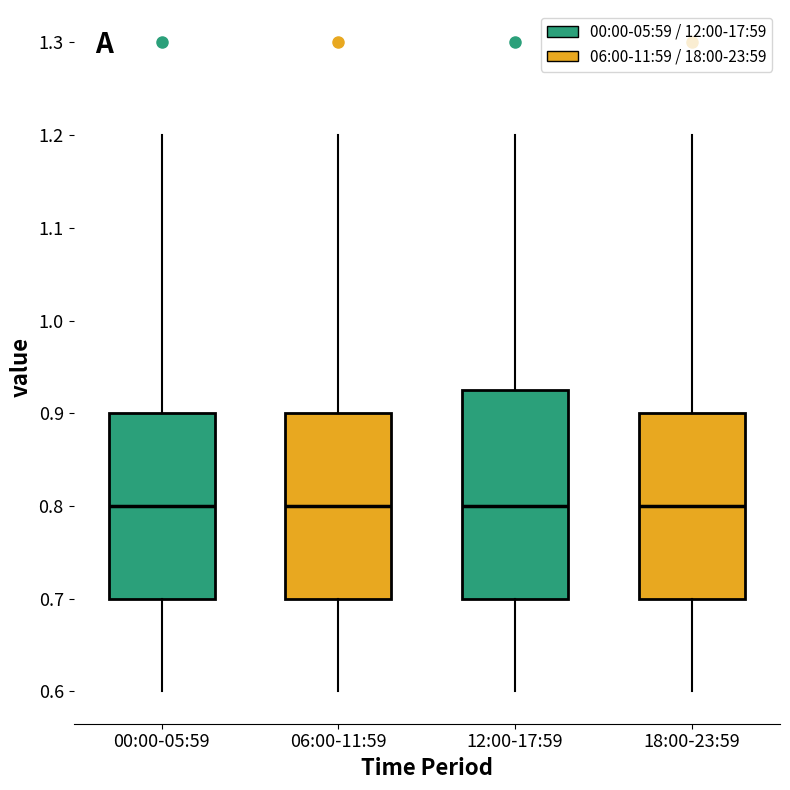

Reading left to right, transcribe this box plot: for each box, give where its median line is, the range the box spans, and where its two whiskers end, as read against the y-axis. The values are not printed on the chart, so give them approximately, as read against the axis.

00:00-05:59: median 0.80, box 0.70 to 0.90, whiskers 0.60 to 1.20
06:00-11:59: median 0.80, box 0.70 to 0.90, whiskers 0.60 to 1.20
12:00-17:59: median 0.80, box 0.70 to 0.93, whiskers 0.60 to 1.20
18:00-23:59: median 0.80, box 0.70 to 0.90, whiskers 0.60 to 1.20